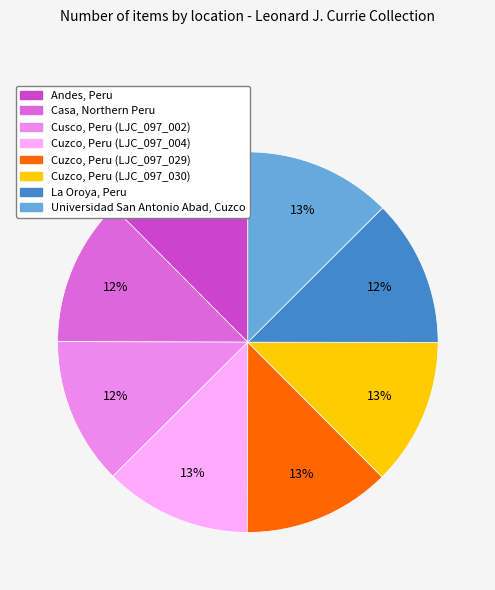

Does any single category account for the majority?

No